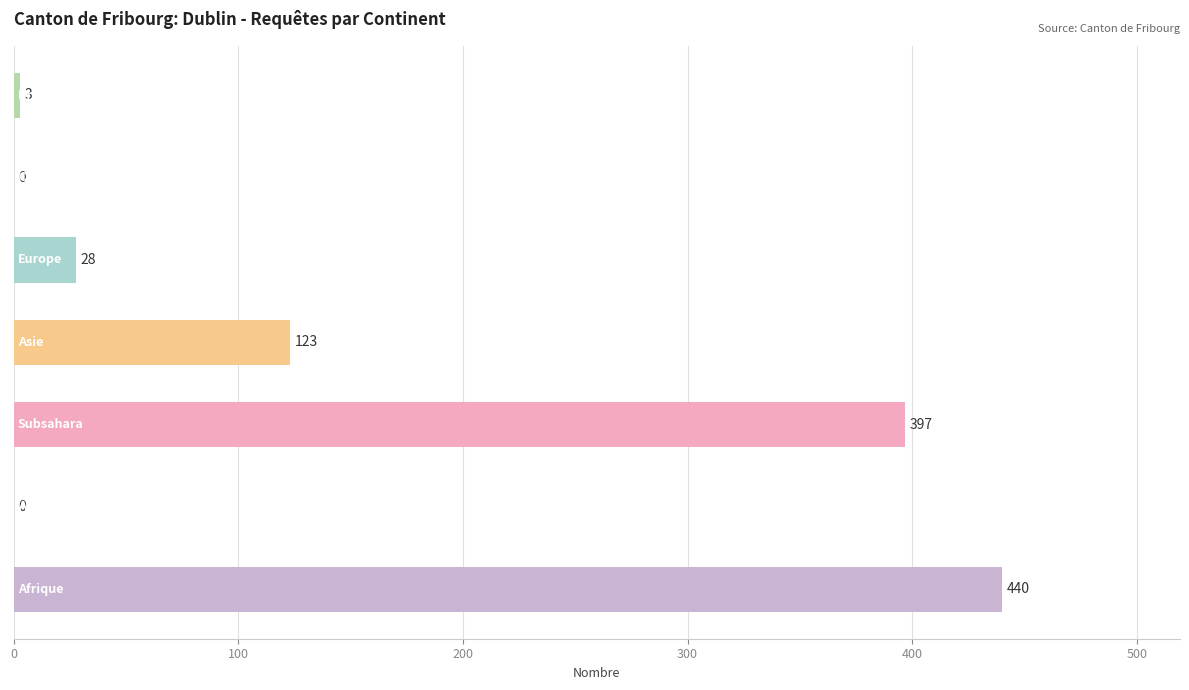

What is the greatest value displayed?

440